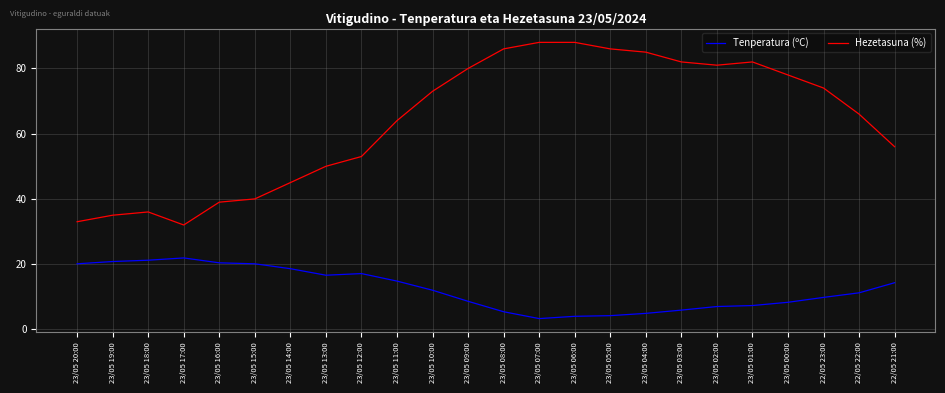

True or false: Hezetasuna (%) and Tenperatura (ºC) cross at least once.

False